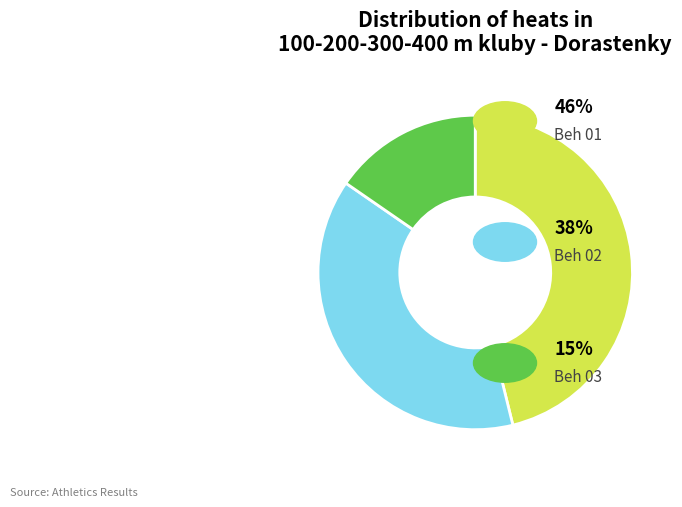

Does any single category account for the majority?

No